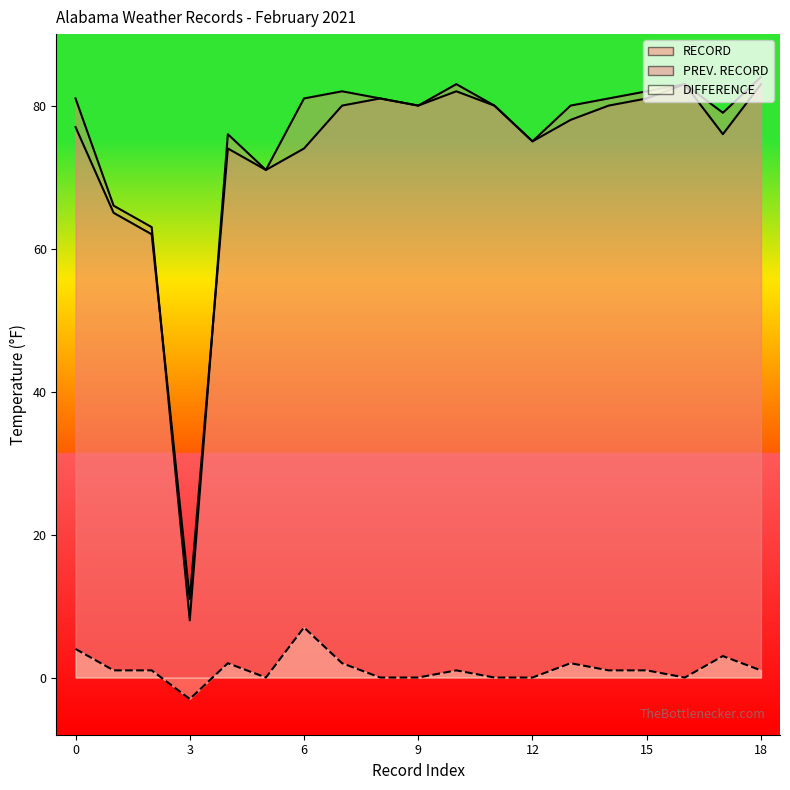

What is the difference between the maximum and second lowest values in the PREV. RECORD series?

21